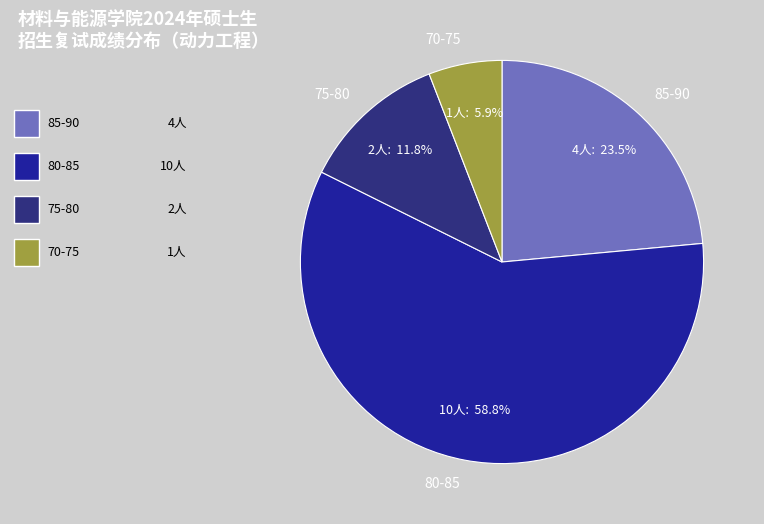

What portion of the pie excludes 80-85?

41.2%